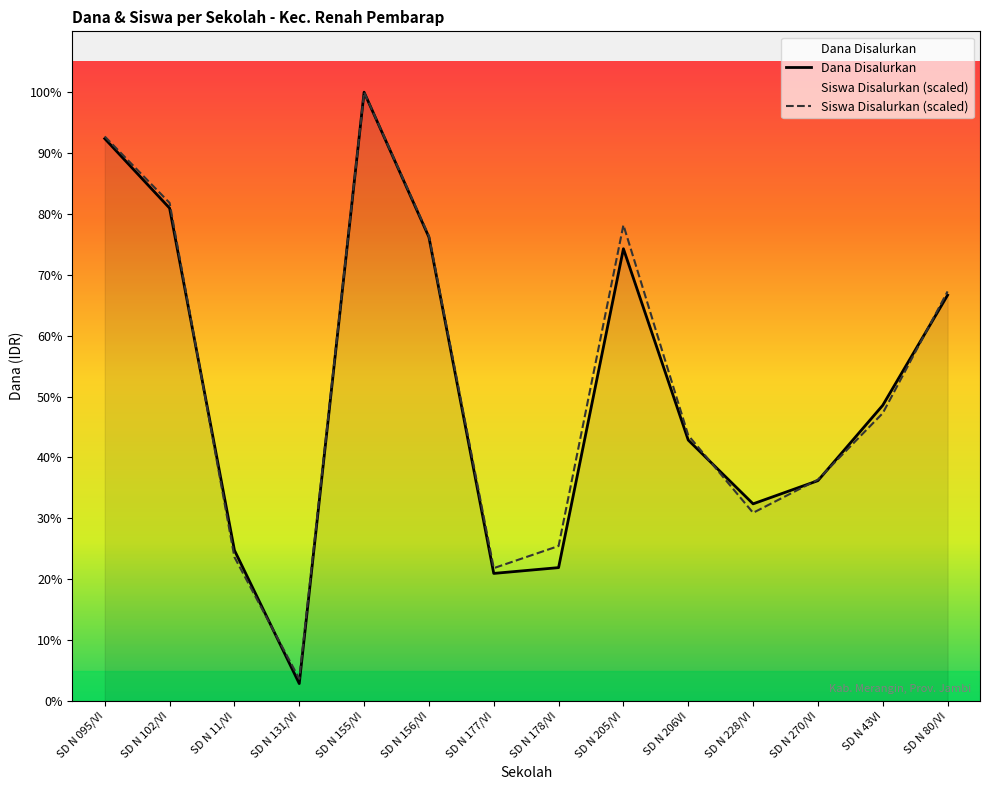

The value of Dana Disalurkan at SD N 095/VI is 7177671.9. True or false?

False